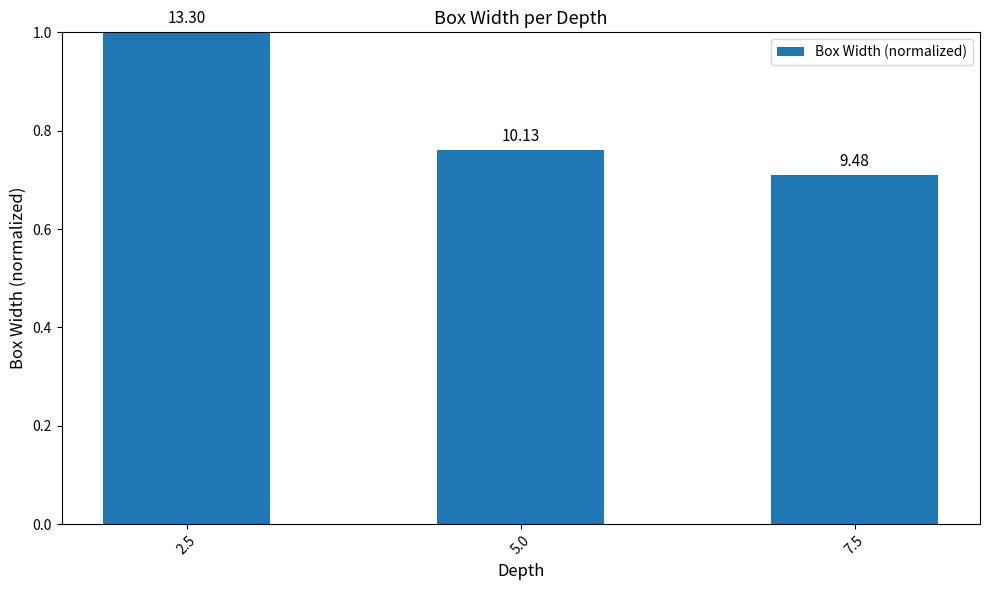

How many values are between 0 and 1?

3